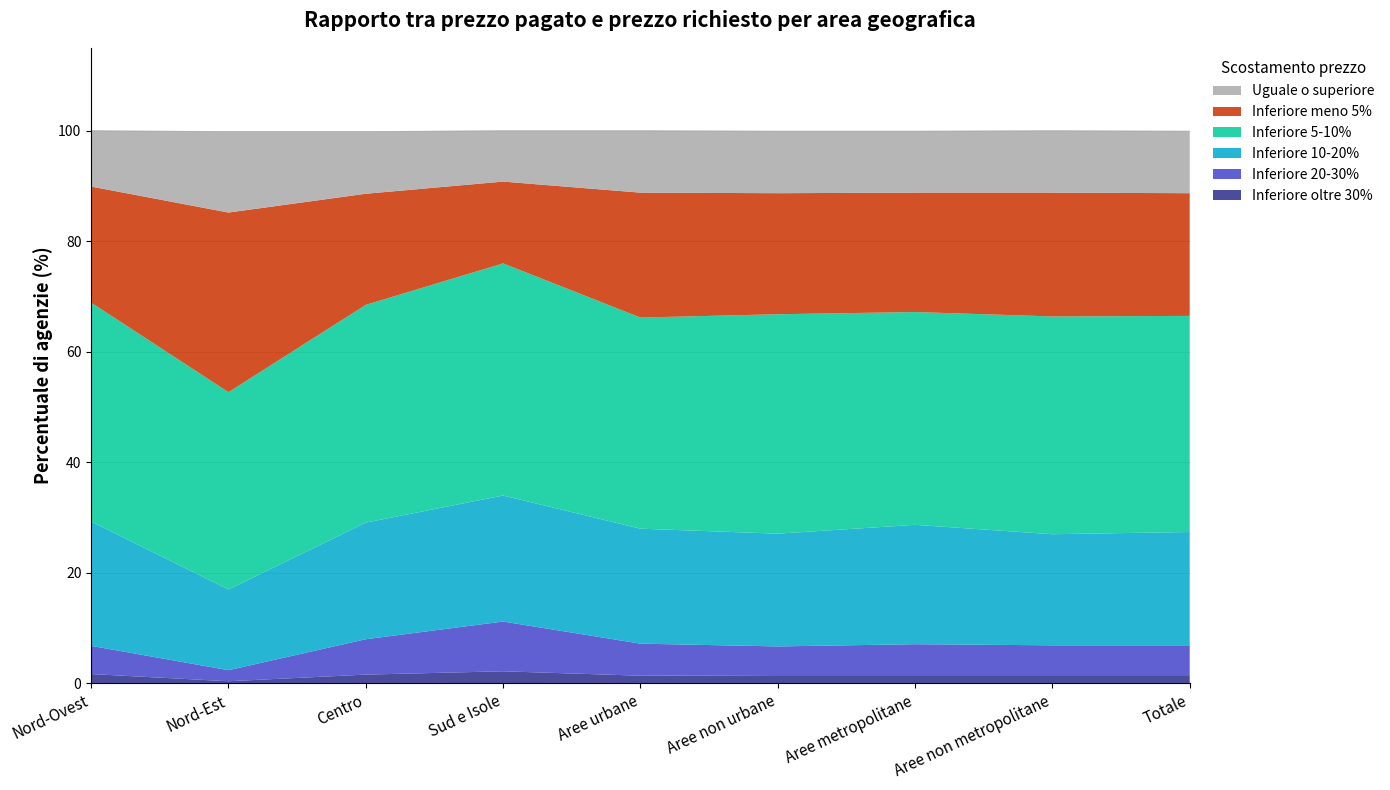

Reading right to left, transcribe all the data shown in this chart.

Inferiore oltre 30%: 1.5	1.5	1.5	1.5	1.4	2.2	1.6	0.4	1.7
Inferiore 20-30%: 5.4	5.4	5.6	5.2	5.8	9.0	6.4	2.0	5.1
Inferiore 10-20%: 20.5	20.1	21.6	20.4	20.8	22.8	21.1	14.6	22.5
Inferiore 5-10%: 39.1	39.4	38.5	39.7	38.2	42.0	39.4	35.7	39.6
Inferiore meno 5%: 22.2	22.4	21.6	21.9	22.6	14.8	20.1	32.5	21.0
Uguale o superiore: 11.3	11.3	11.2	11.3	11.3	9.3	11.3	14.7	10.2